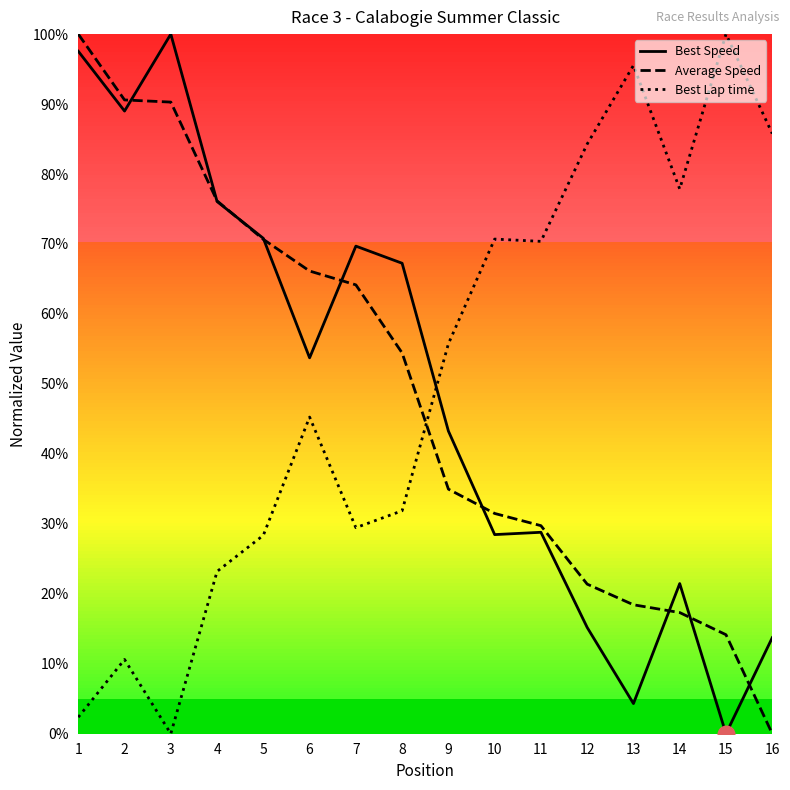

What are all the series names shown in the legend?

Best Speed, Average Speed, Best Lap time